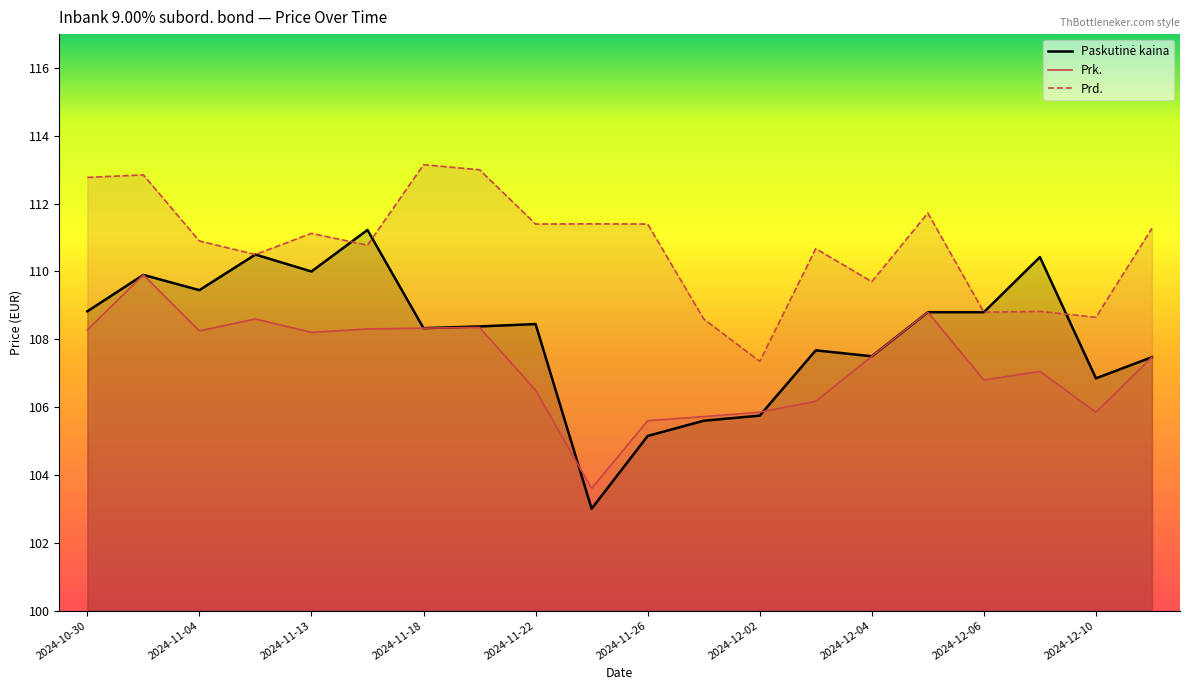

At which label does Paskutinė kaina first exceed 108?

2024-10-30